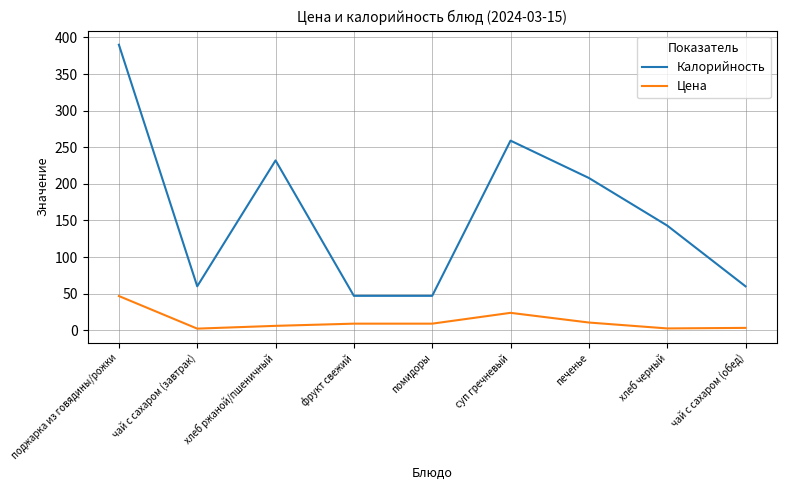

How many interior local peaks does the Калорийность series have?

2